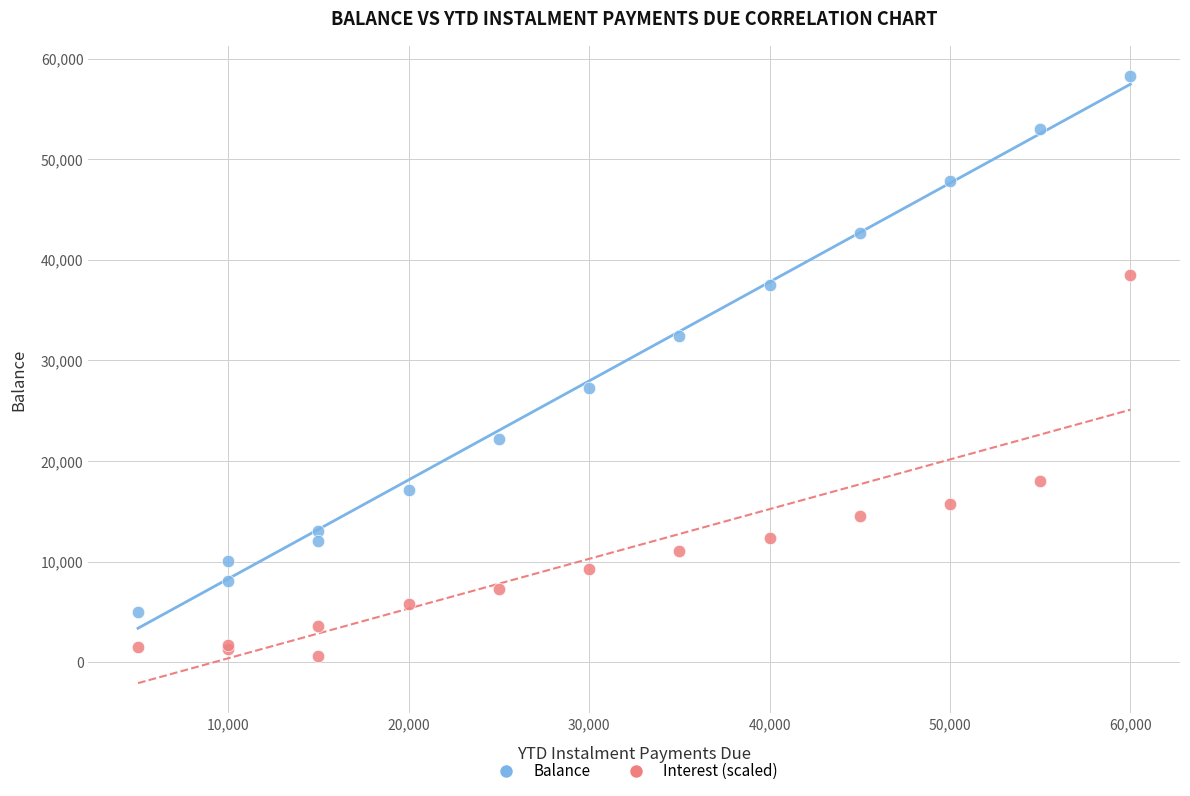

Which series contains the lowest Y value?

Interest (scaled)